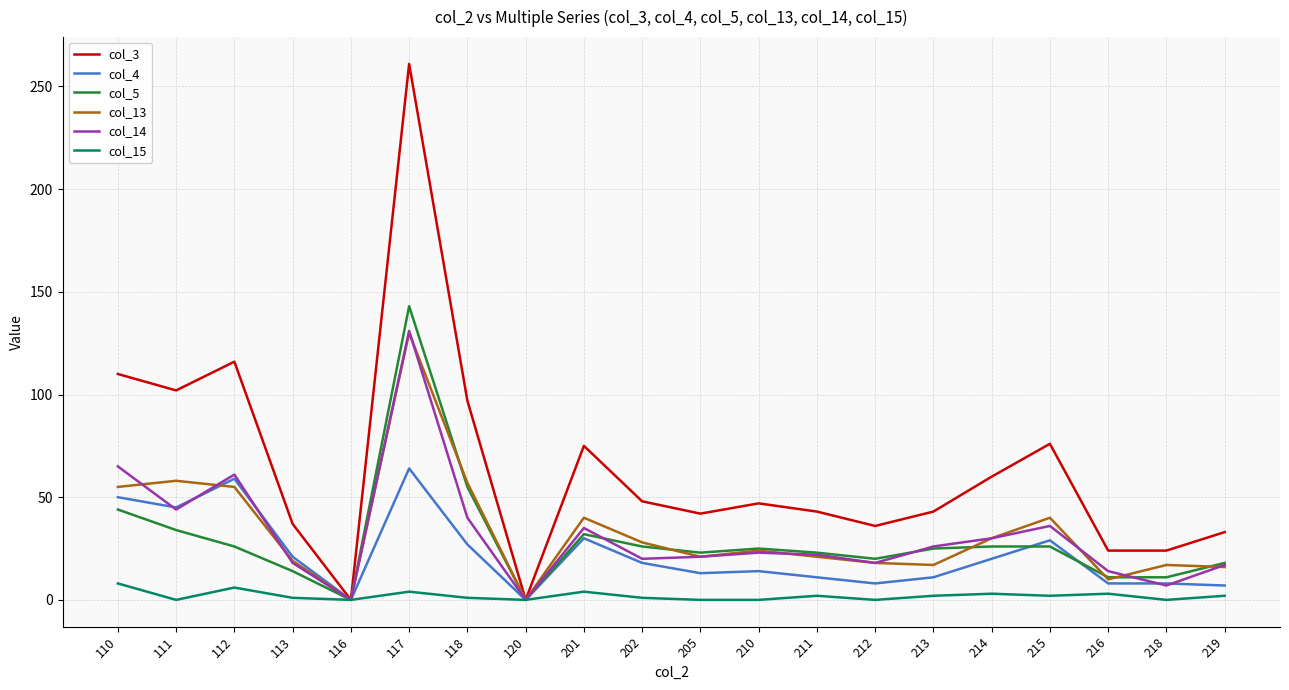

The col_13 series shows 40 at 215. True or false?

True